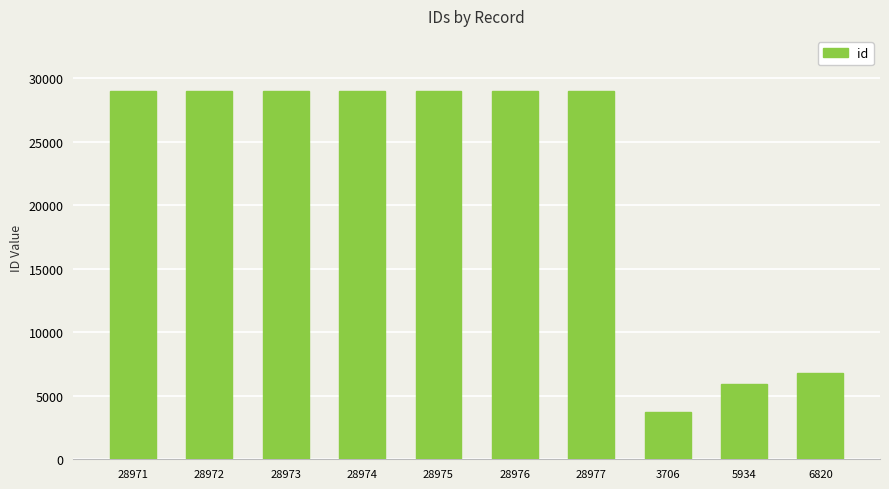

At which category does the chart reach its minimum across all series?

3706